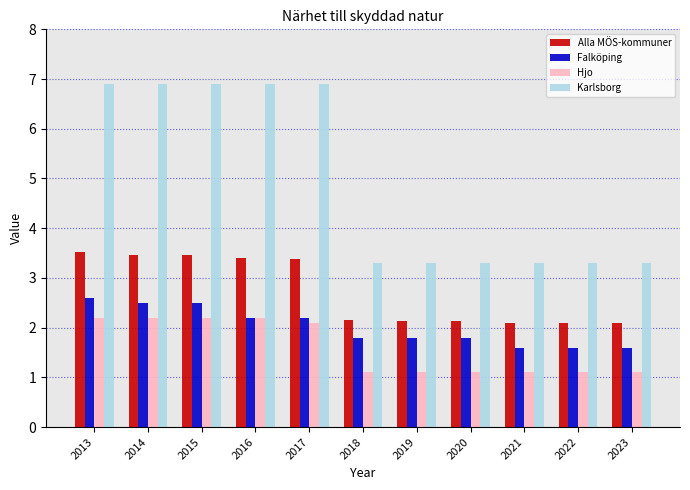

Rank the series by their maximum value, from lowest to highest.

Hjo, Falköping, Alla MÖS-kommuner, Karlsborg